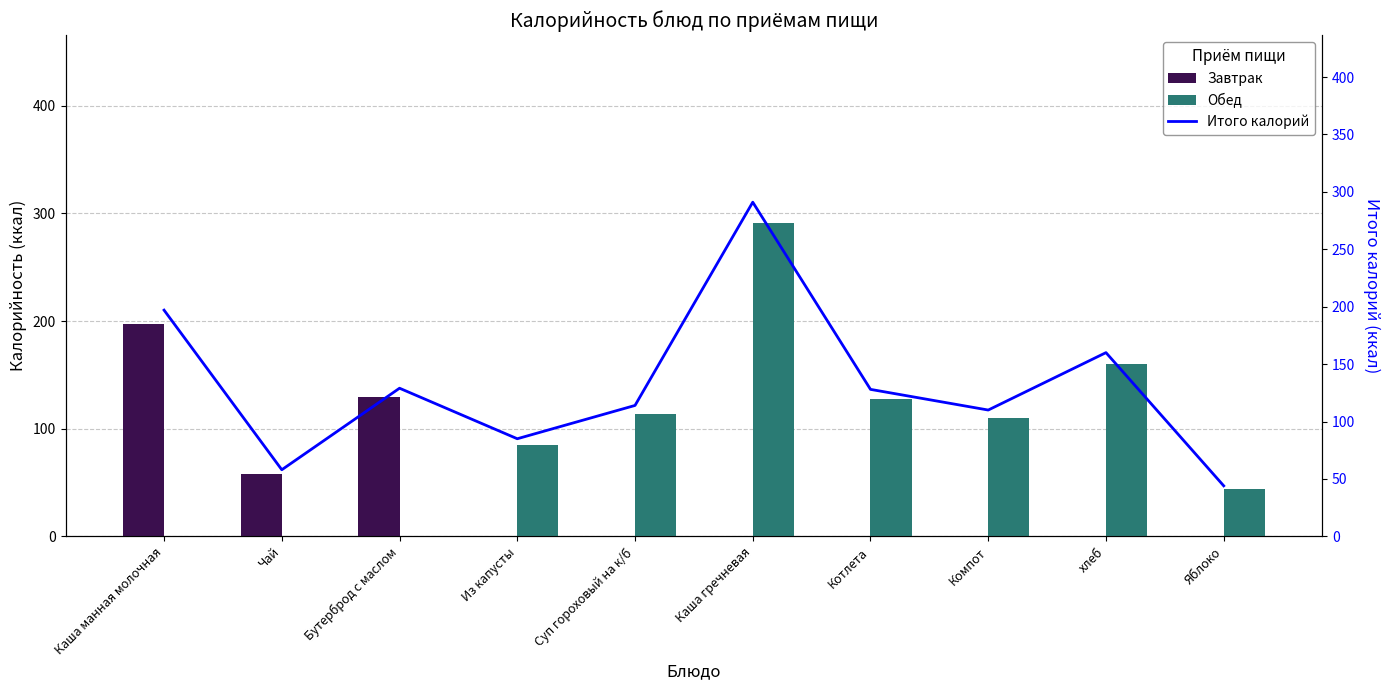

Reading right to left, list all the values displayed in this chart.

Завтрак: 0	0	0	0	0	0	0	129	58	197
Обед: 44	160	110	128	291	114	85	0	0	0
Итого калорий: 44	160	110	128	291	114	85	129	58	197